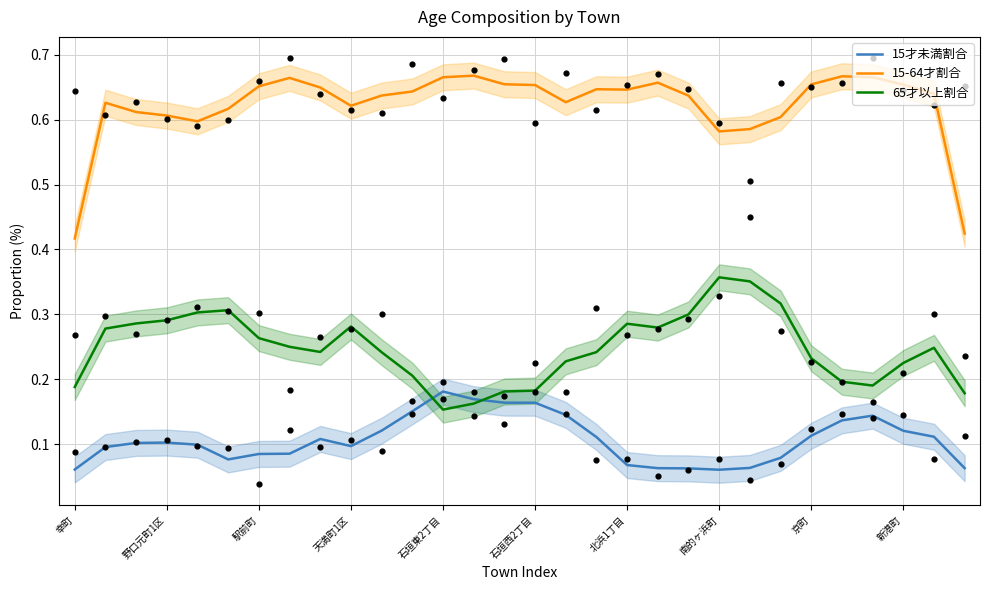

Is the value of 15-64才割合 at 駅前町 greater than the value of 15才未満割合 at 石垣東2丁目?

Yes